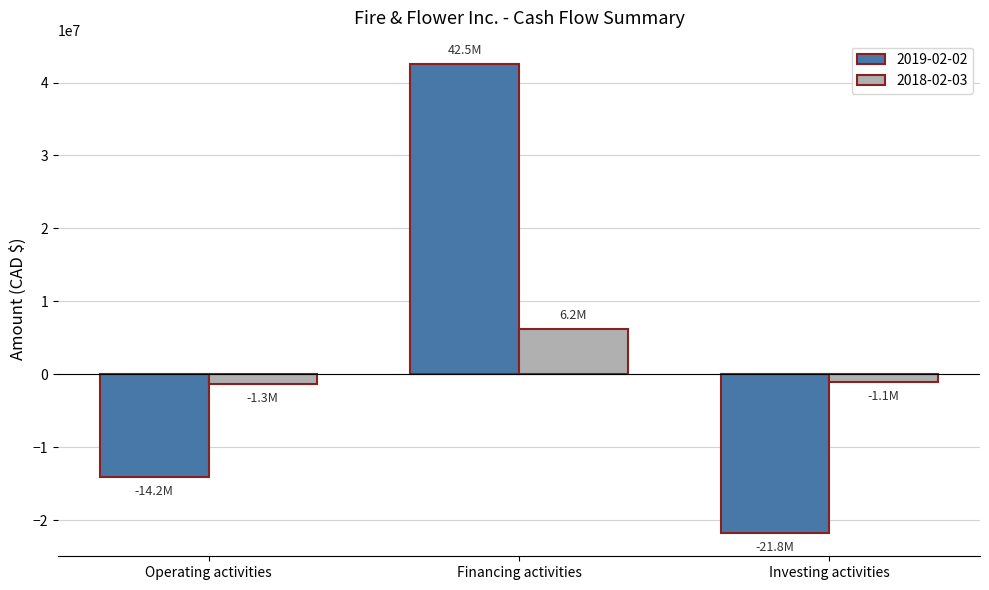

Is the value of 2019-02-02 at Operating activities greater than the value of 2018-02-03 at Investing activities?

No